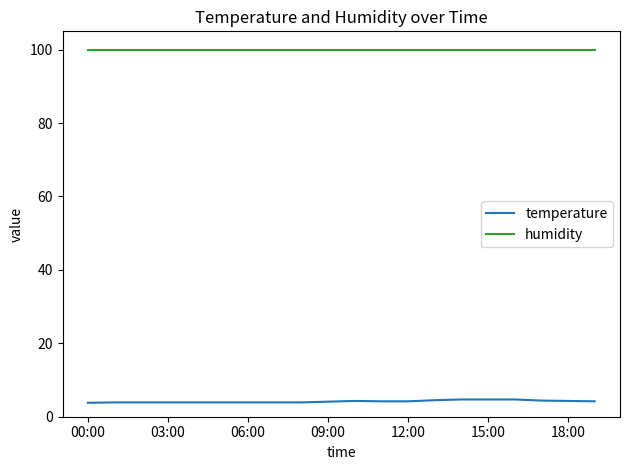

List the series in order of their peak value, lowest first.

temperature, humidity